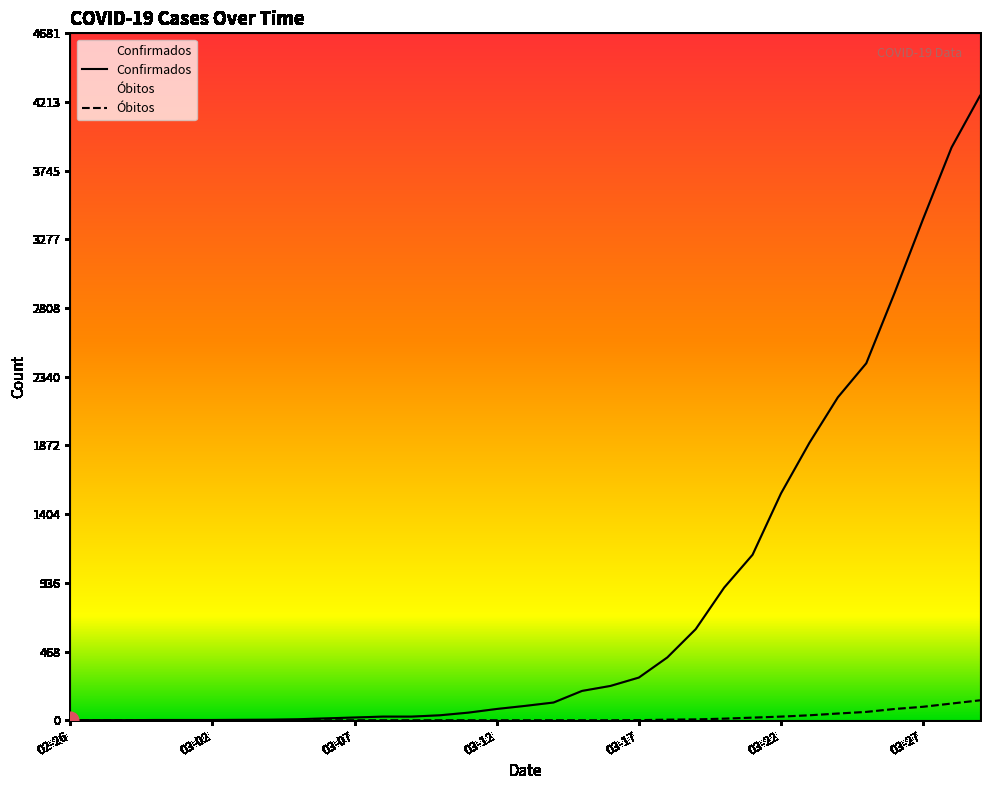

True or false: Óbitos has more than 2 interior local peaks.

False